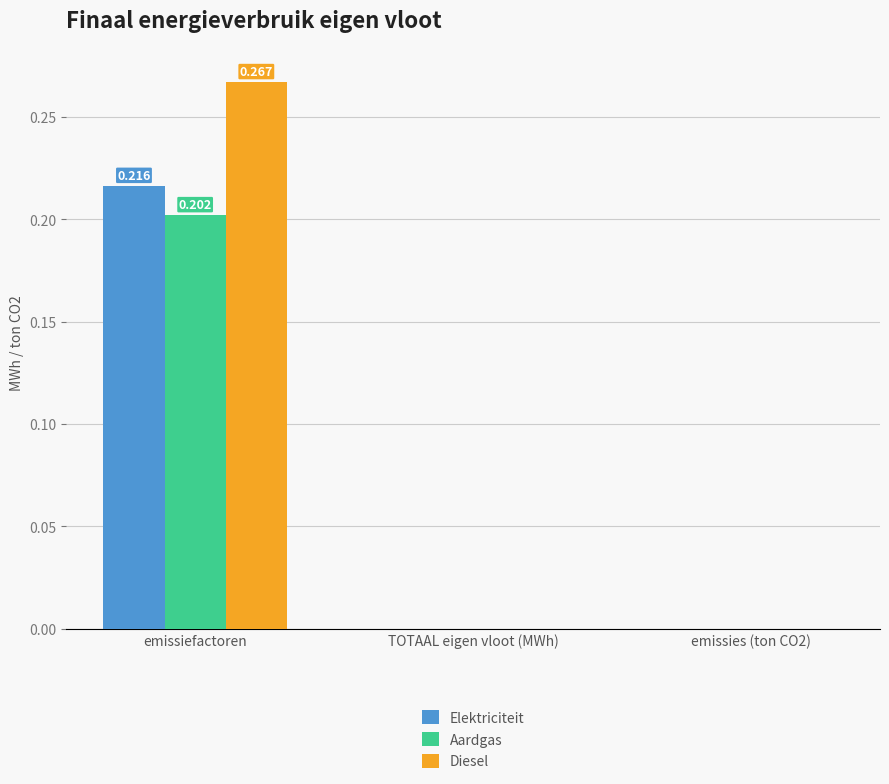

Which series has the largest total across all categories?

Diesel